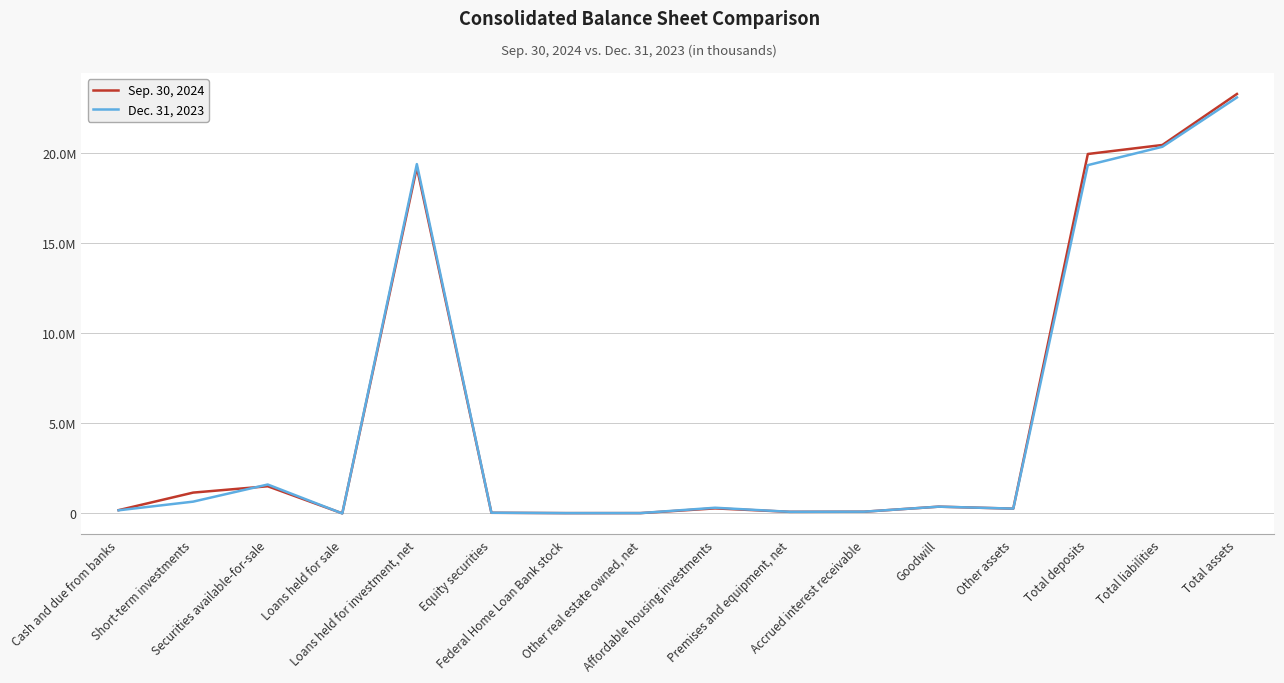

What is the maximum value shown in the chart?

23274443